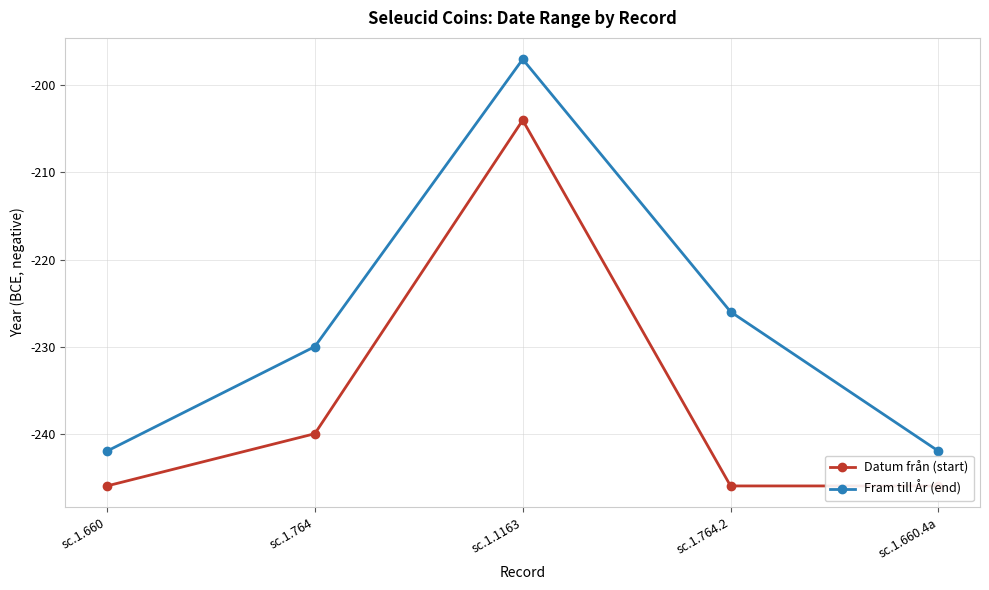

Rank the series at sc.1.660 from lowest to highest value.

Datum från (start), Fram till År (end)